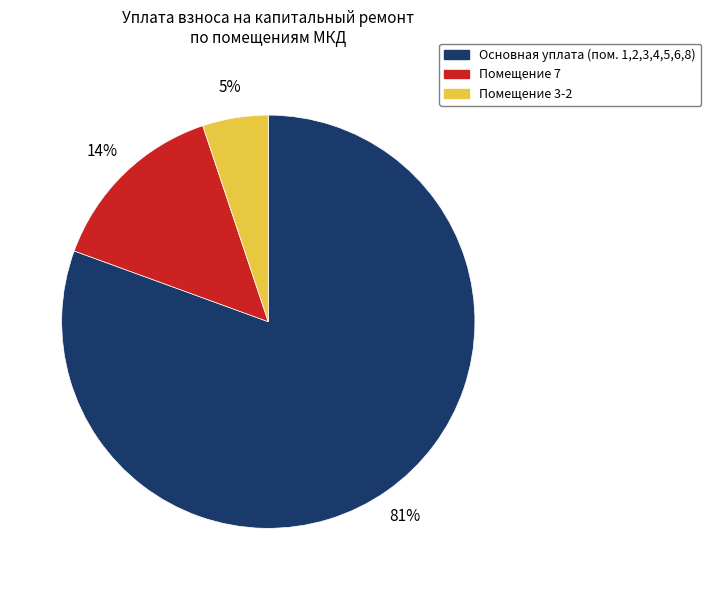

Is there any slice that represents more than half of the pie?

Yes